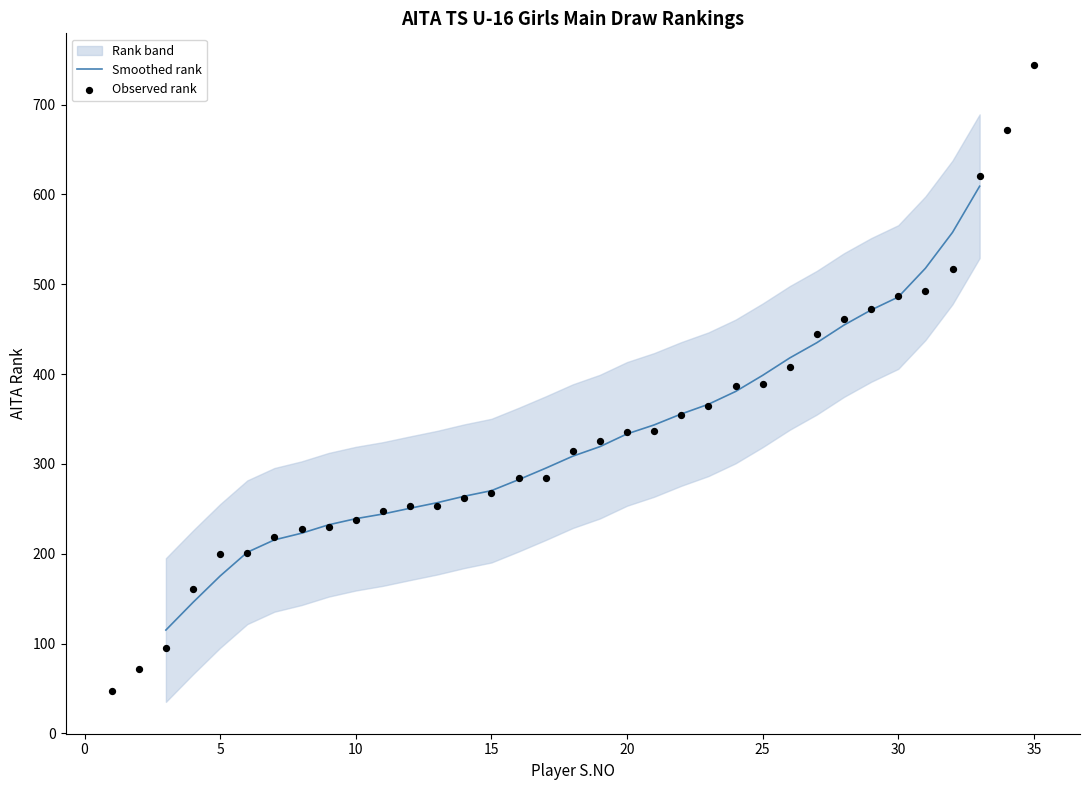

Between 2 and 14, which is larger?

14